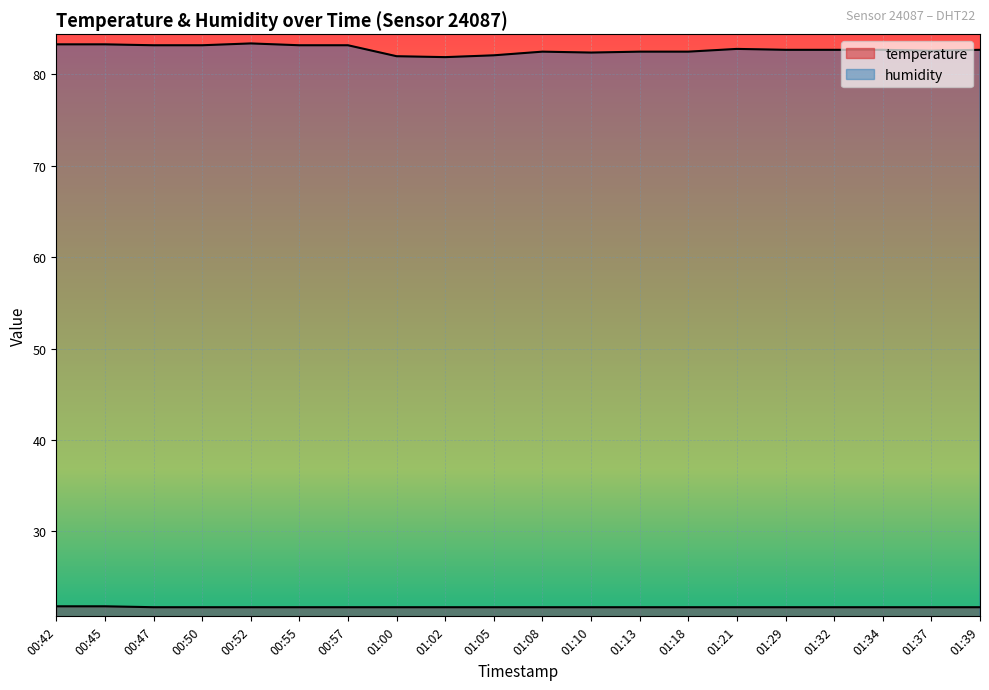

What is the value of the temperature point at the 14th from the left?

21.7